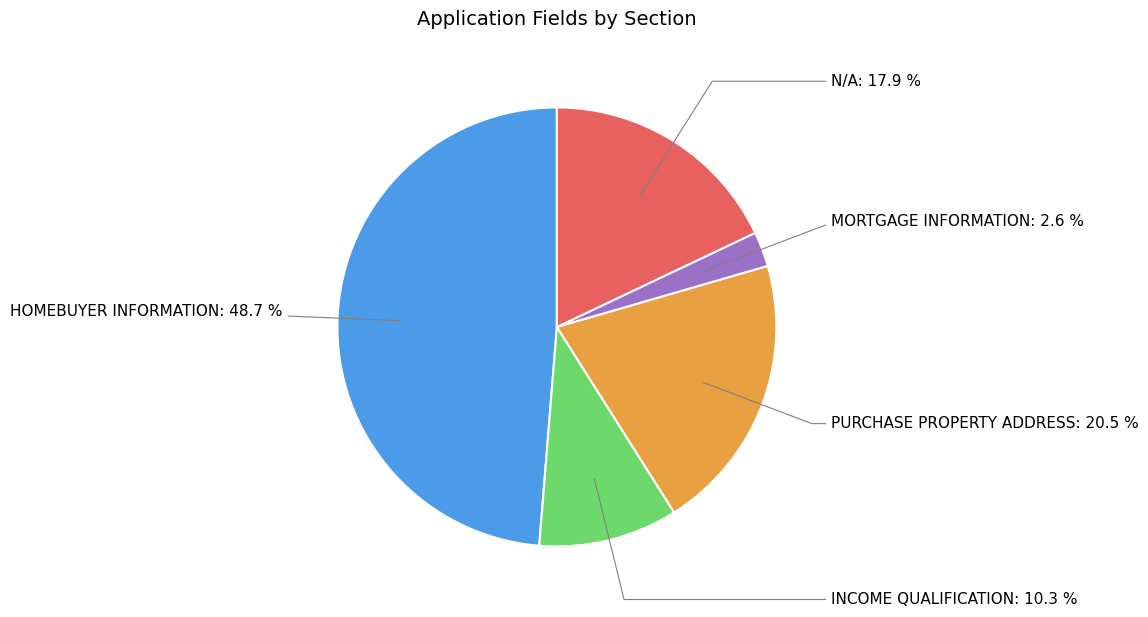

Which has a higher value, INCOME QUALIFICATION or HOMEBUYER INFORMATION?

HOMEBUYER INFORMATION